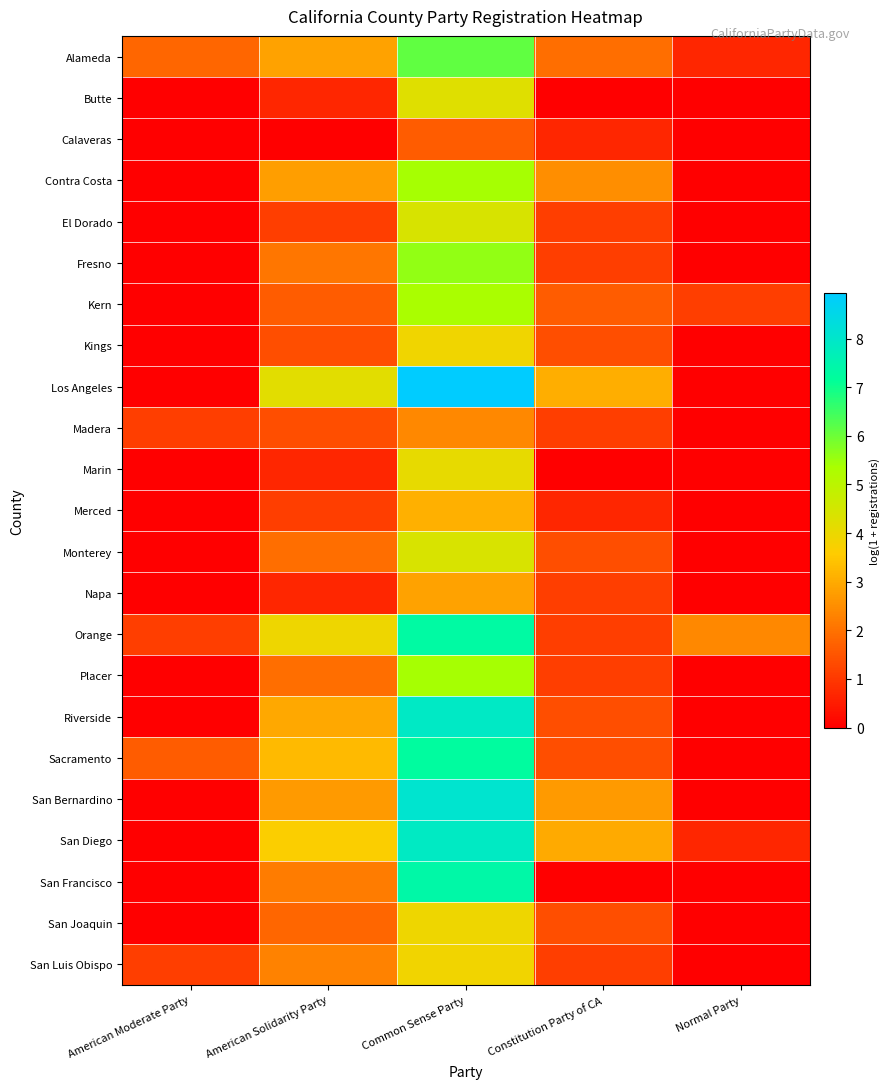

At American Solidarity Party, list the series in order from smallest to largest.

Calaveras, Butte, Marin, Napa, El Dorado, Merced, Kings, Madera, Kern, San Joaquin, Monterey, Placer, Fresno, San Francisco, San Luis Obispo, San Bernardino, Contra Costa, Alameda, Riverside, Sacramento, San Diego, Orange, Los Angeles